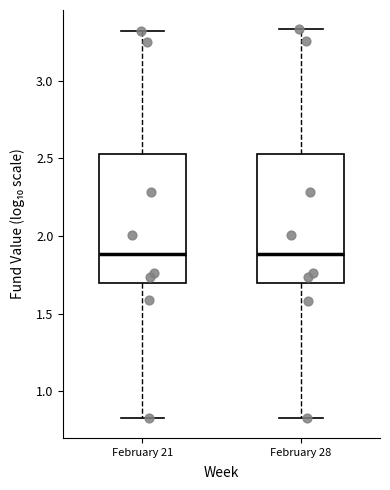

Reading left to right, read every box against the y-axis: the position of its median line, the range the box covers, and the ends of its whiskers. The values are not printed on the chart, so give them approximately, as read against the axis.

February 21: median 1.90, box 1.70 to 2.55, whiskers 0.80 to 3.30
February 28: median 1.90, box 1.70 to 2.55, whiskers 0.85 to 3.35